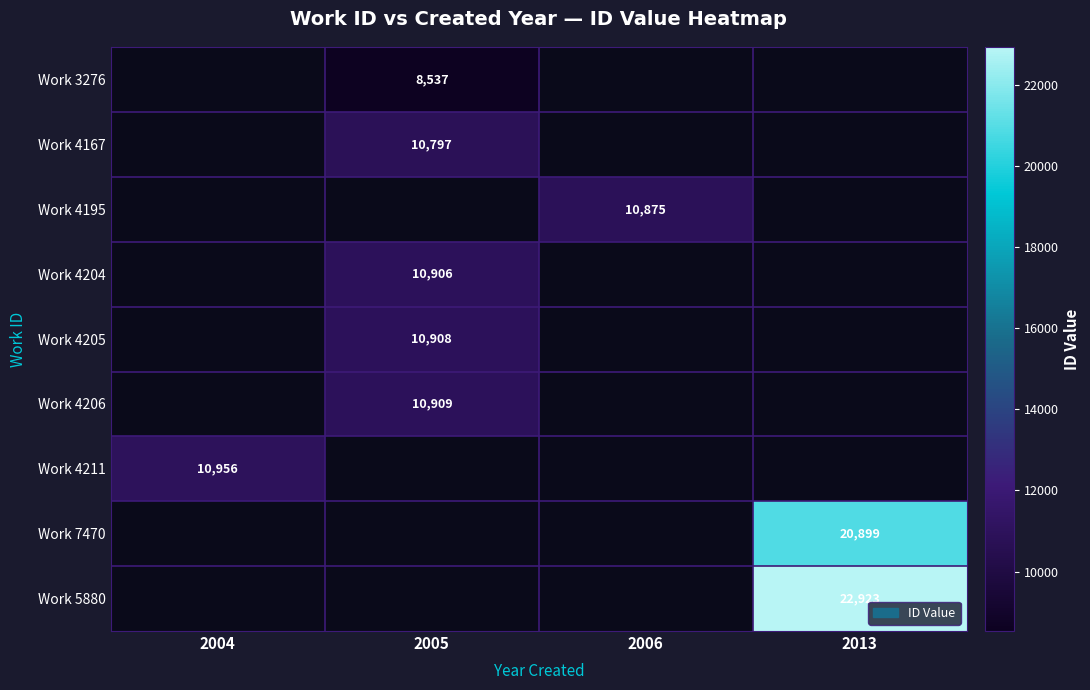

Is it true that Work 4211 equals 4399 at 2004?

False